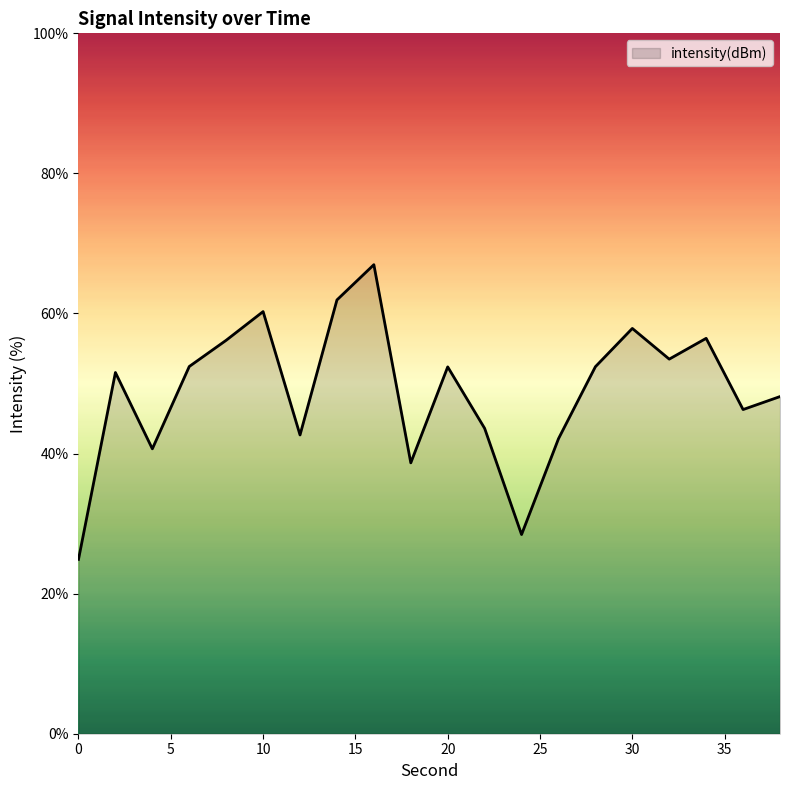

How many lines are shown in the chart?

1